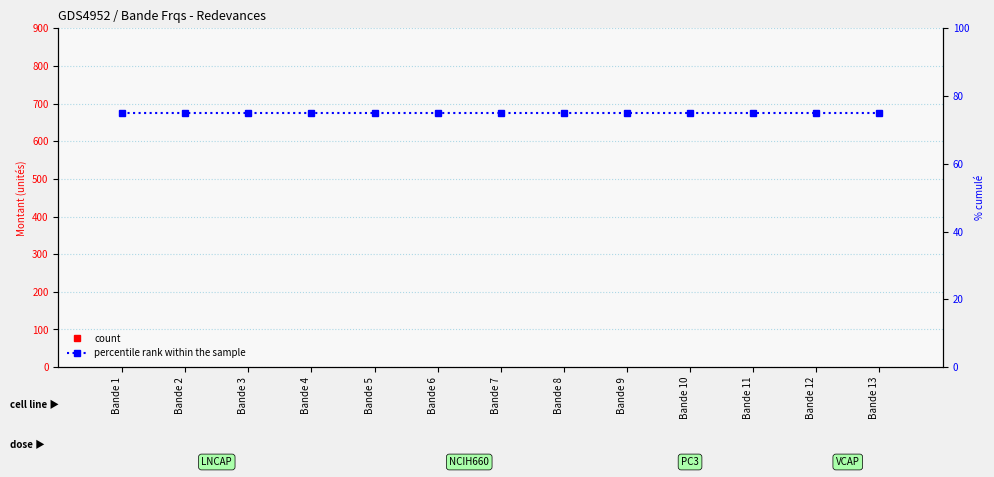

The value of percentile rank within the sample at Bande 2 is 36. True or false?

False